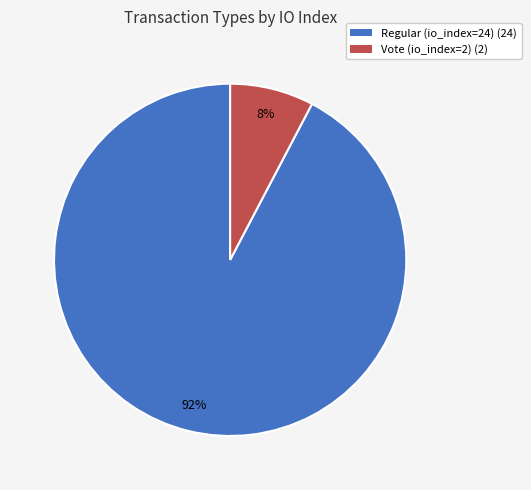

True or false: Regular (io_index=24) accounts for 92% of the total.

True